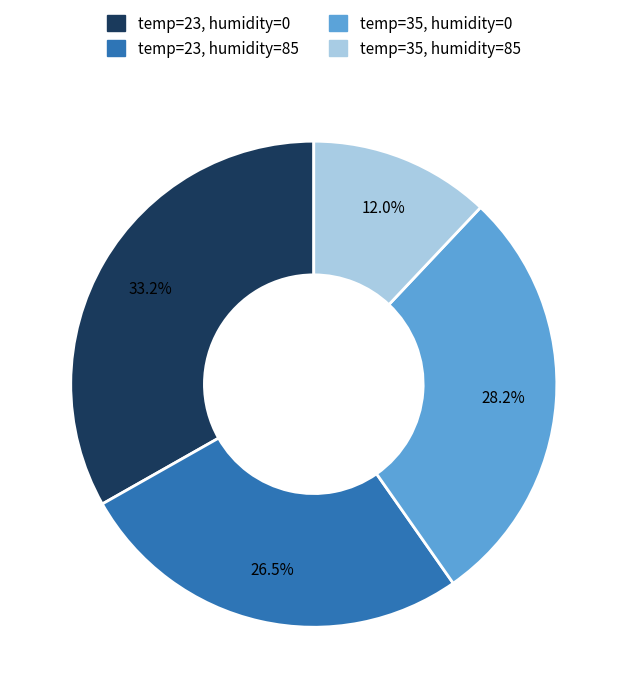

How many slices are in this pie chart?

4